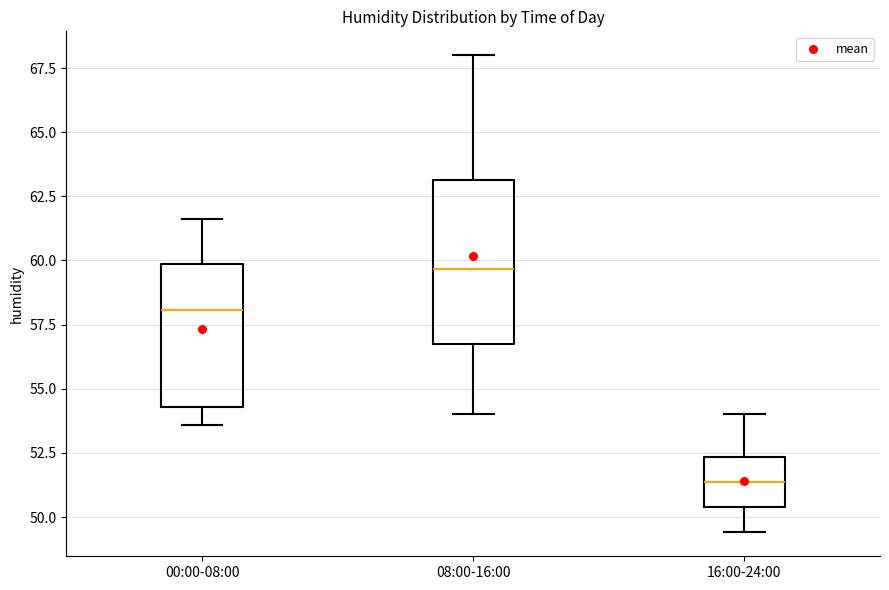

Which box is the tallest, from its lower edge to its upper edge?

08:00-16:00